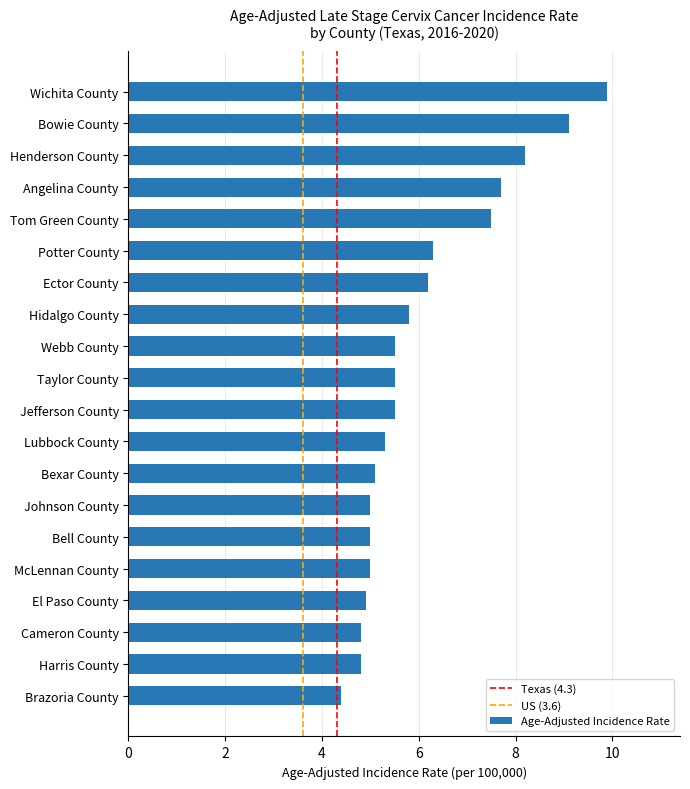

What is the sum of all values?

121.5